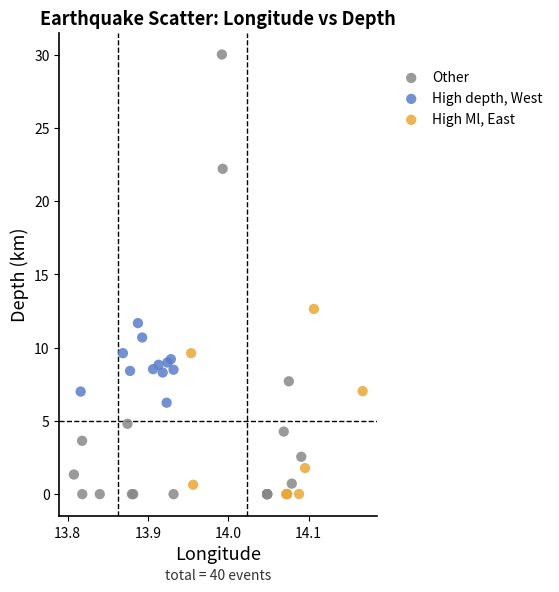

Which series reaches the maximum Y coordinate?

Other